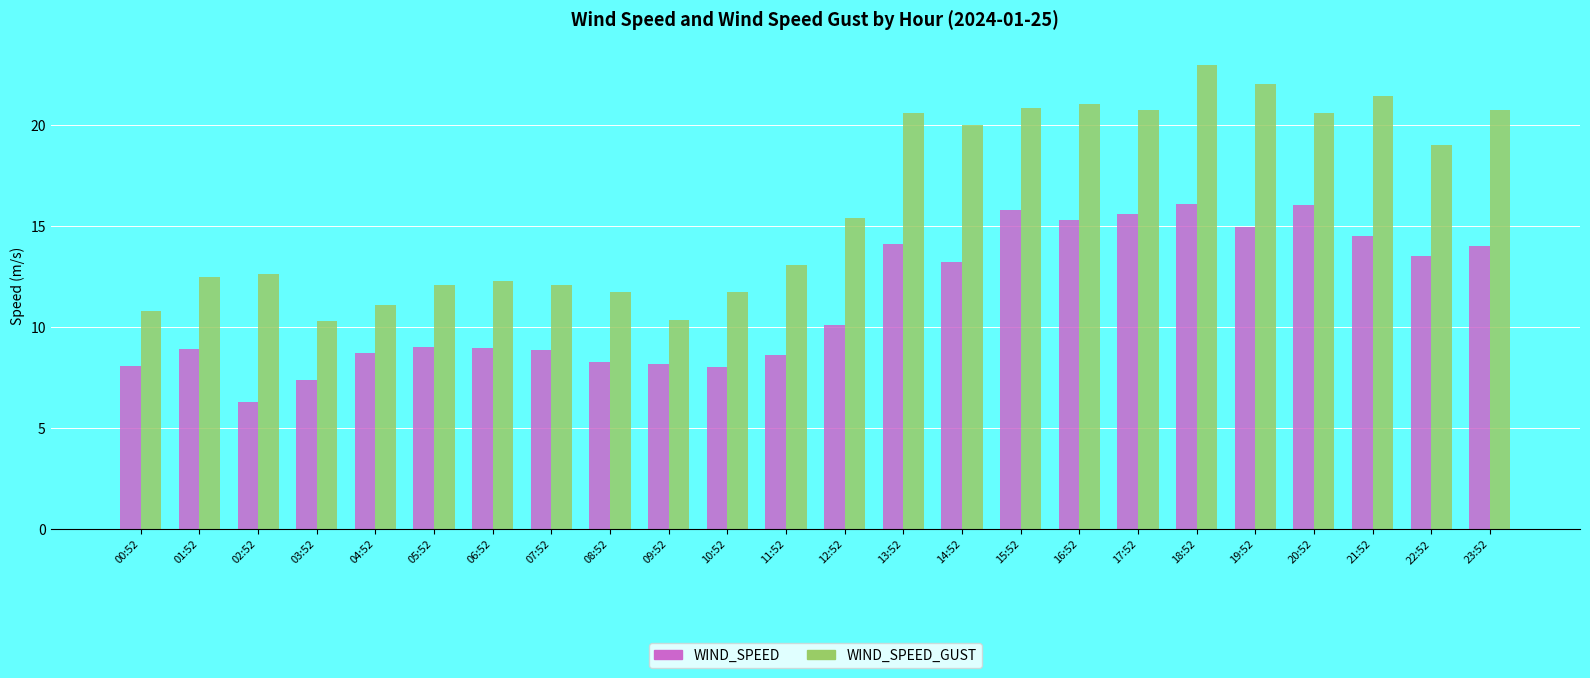

Read the WIND_SPEED value at 02:52.

6.3